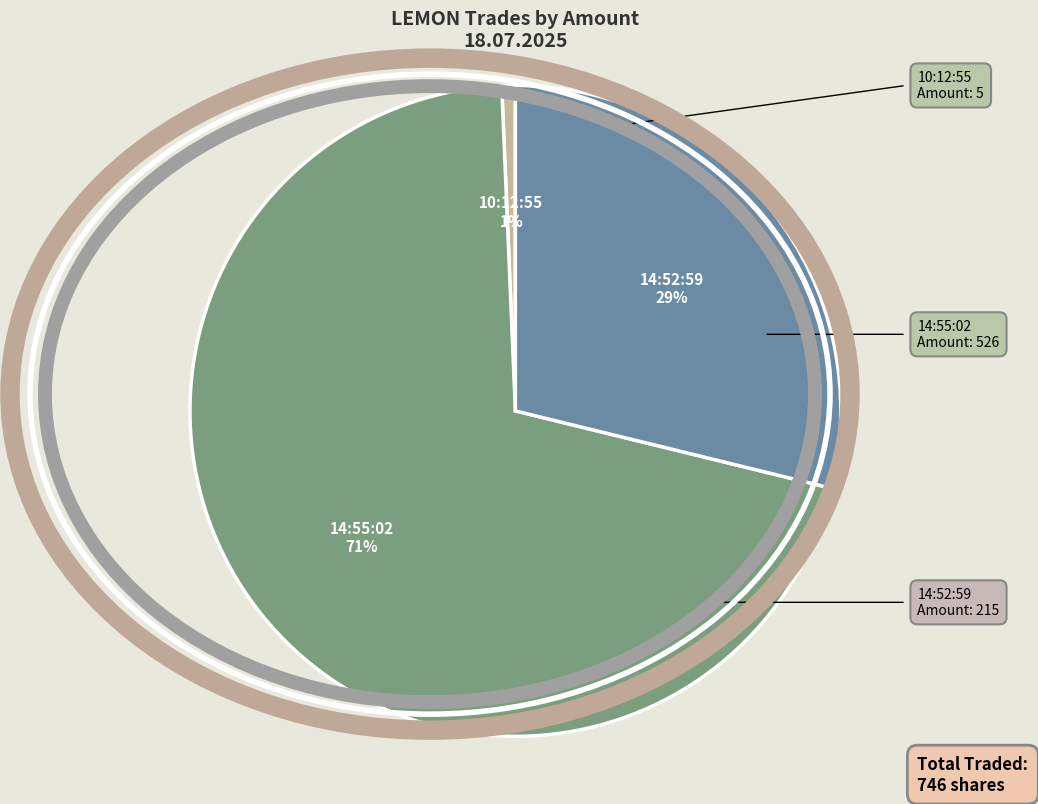

Rank the categories by value from lowest to highest.

10:12:55, 14:52:59, 14:55:02